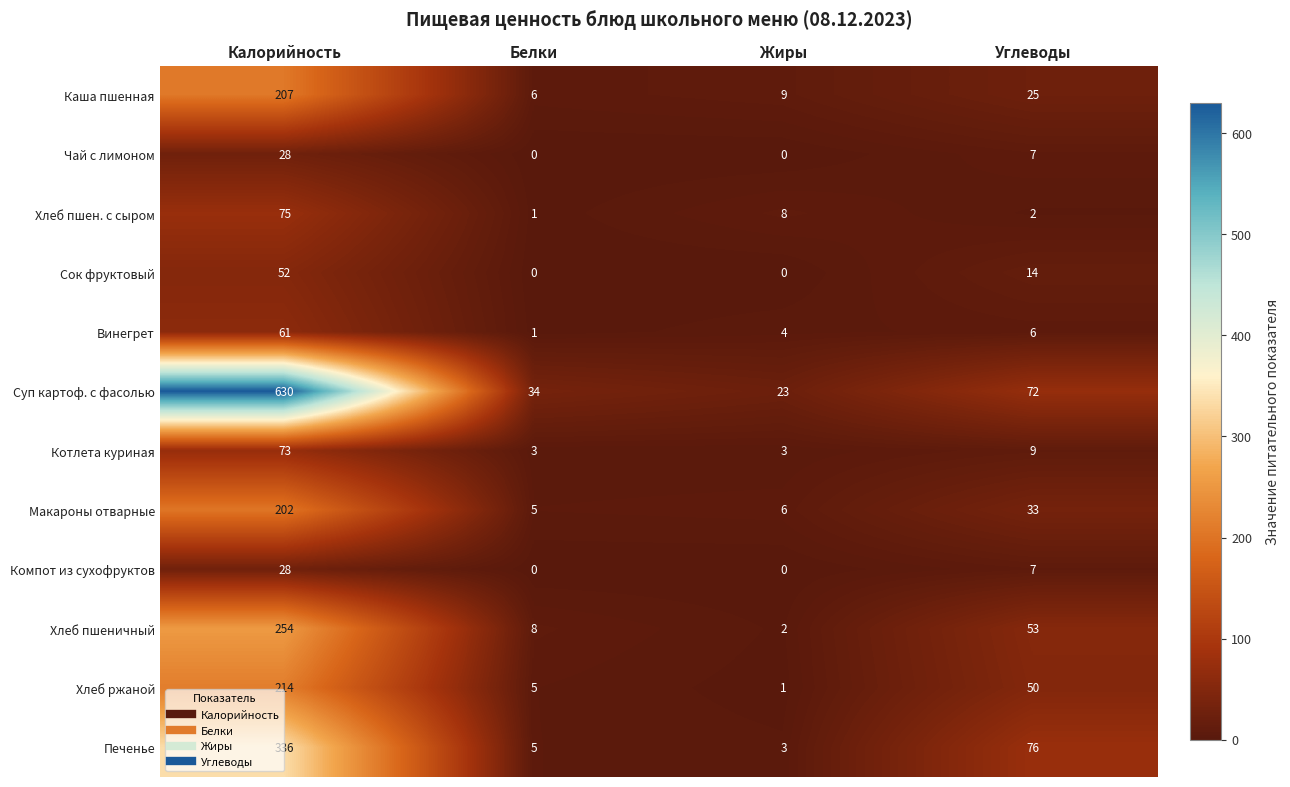

Which series changed the most between Калорийность and Жиры?

Суп картоф. с фасолью